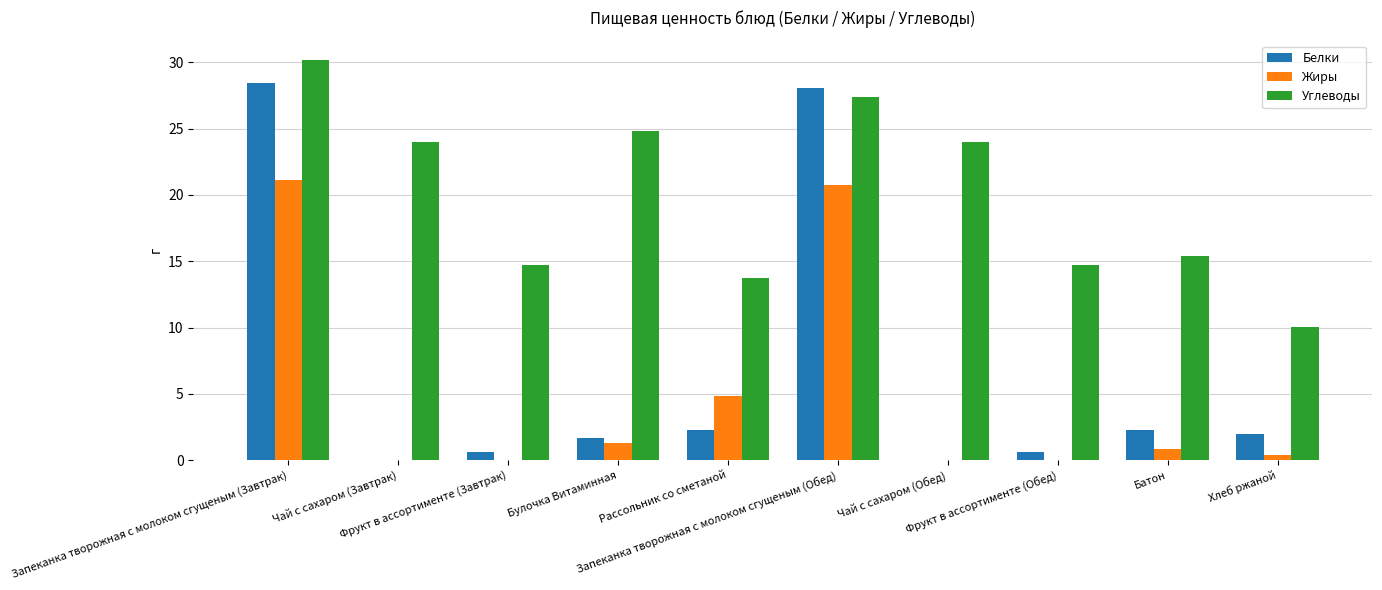

Is it true that Жиры equals 32.2 at Запеканка творожная с молоком сгущеным (Завтрак)?

False